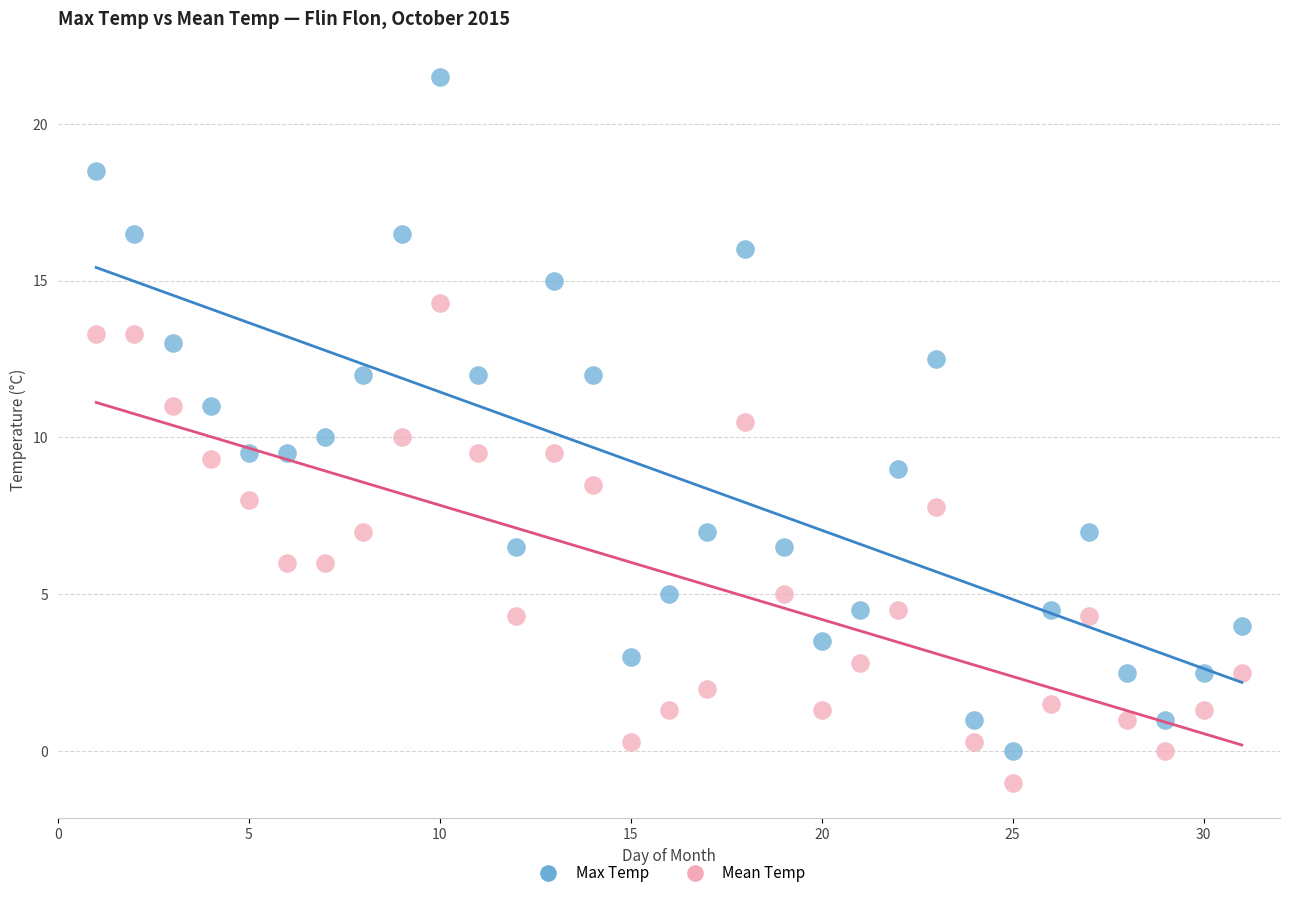

What are all the series names shown in the legend?

Max Temp, Mean Temp